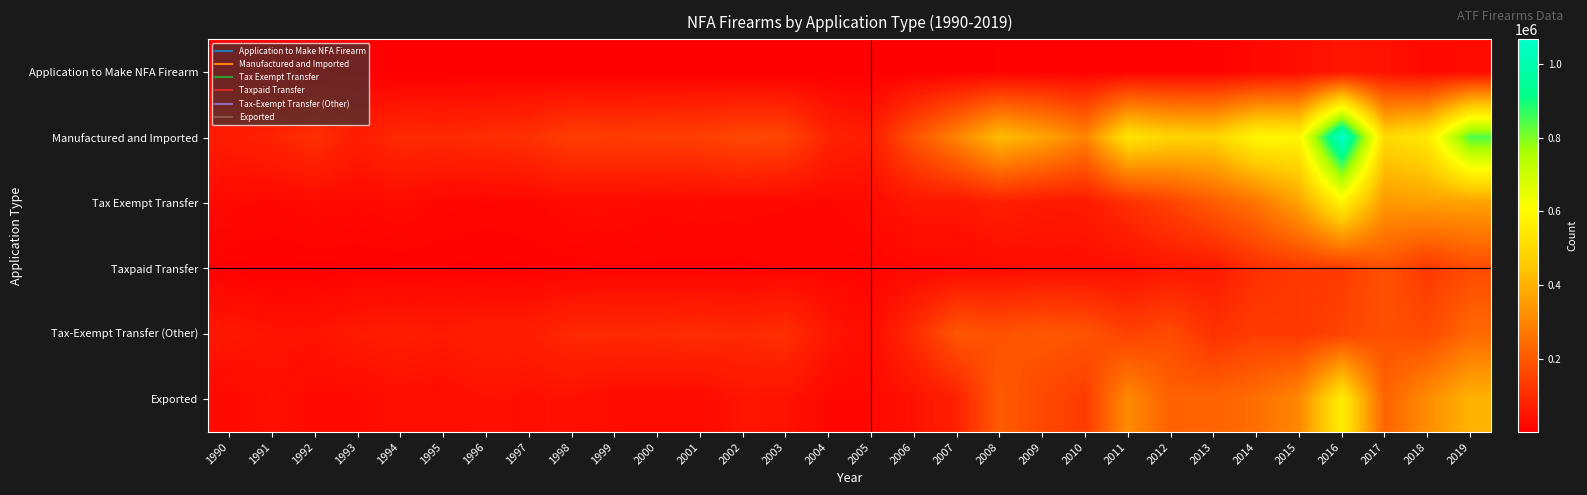

What is the minimum value shown in the chart?

310